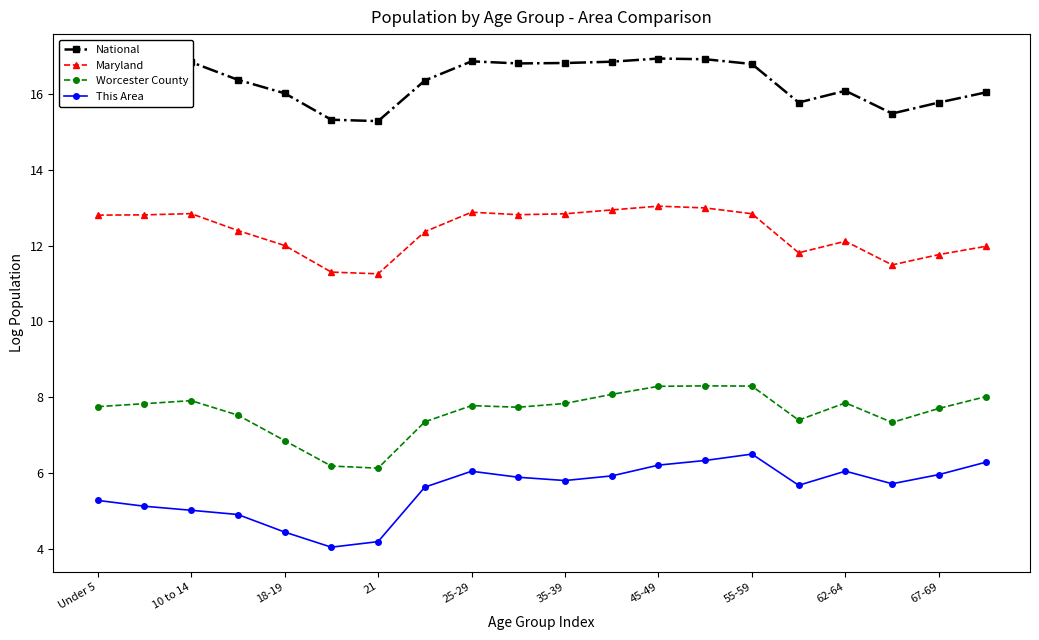

What are all the series names shown in the legend?

National, Maryland, Worcester County, This Area